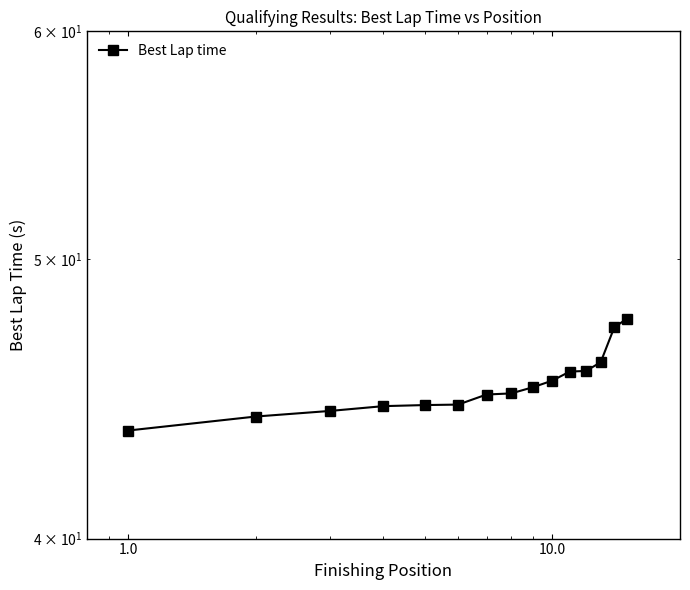

Reading left to right, what are all the values shown in this chart?

43.6	44.1	44.3	44.5	44.5	44.5	44.9	44.9	45.1	45.4	45.7	45.7	46.1	47.4	47.7